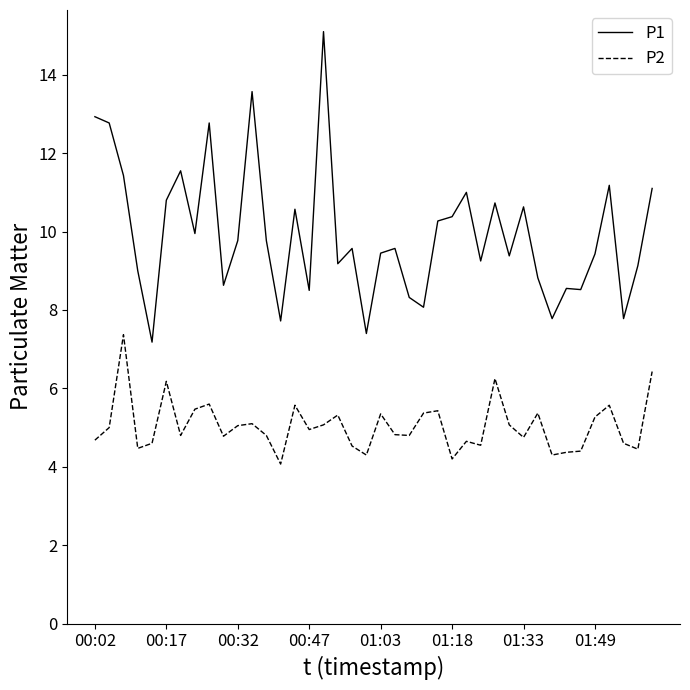

True or false: P1 and P2 cross at least once.

False